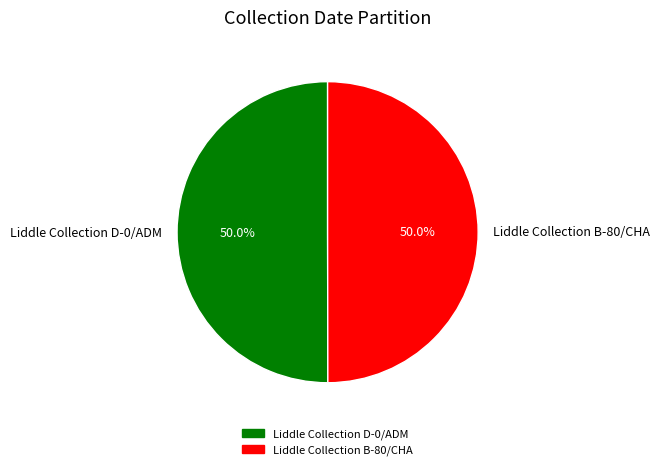

Do Liddle Collection B-80/CHA and Liddle Collection D-0/ADM together represent more than half of the pie?

Yes